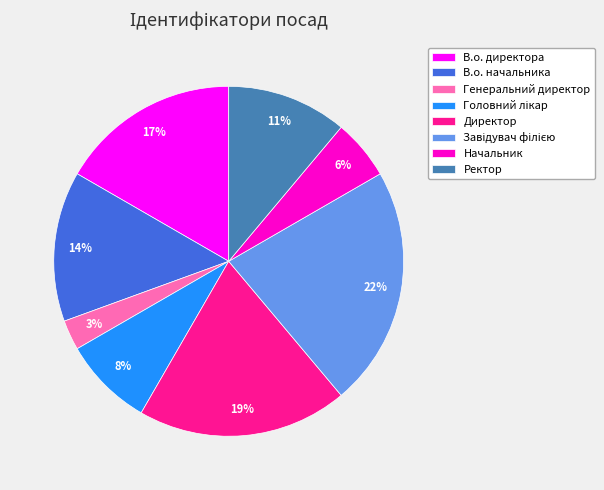

Is the sum of В.о. начальника and В.о. директора greater than half?

No